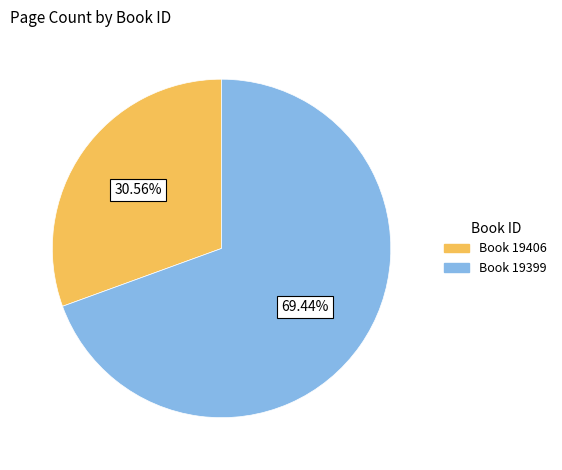

Is the sum of Book 19406 and Book 19399 greater than half?

Yes